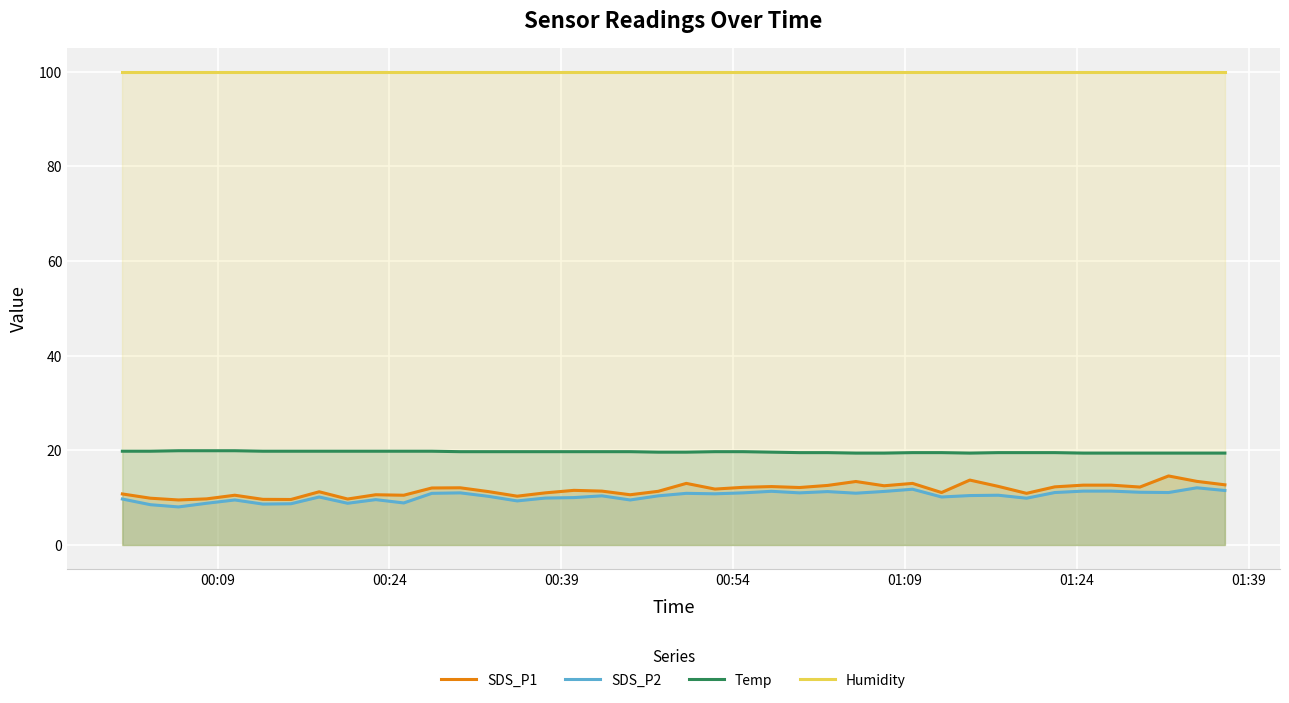

What are all the series names shown in the legend?

SDS_P1, SDS_P2, Temp, Humidity